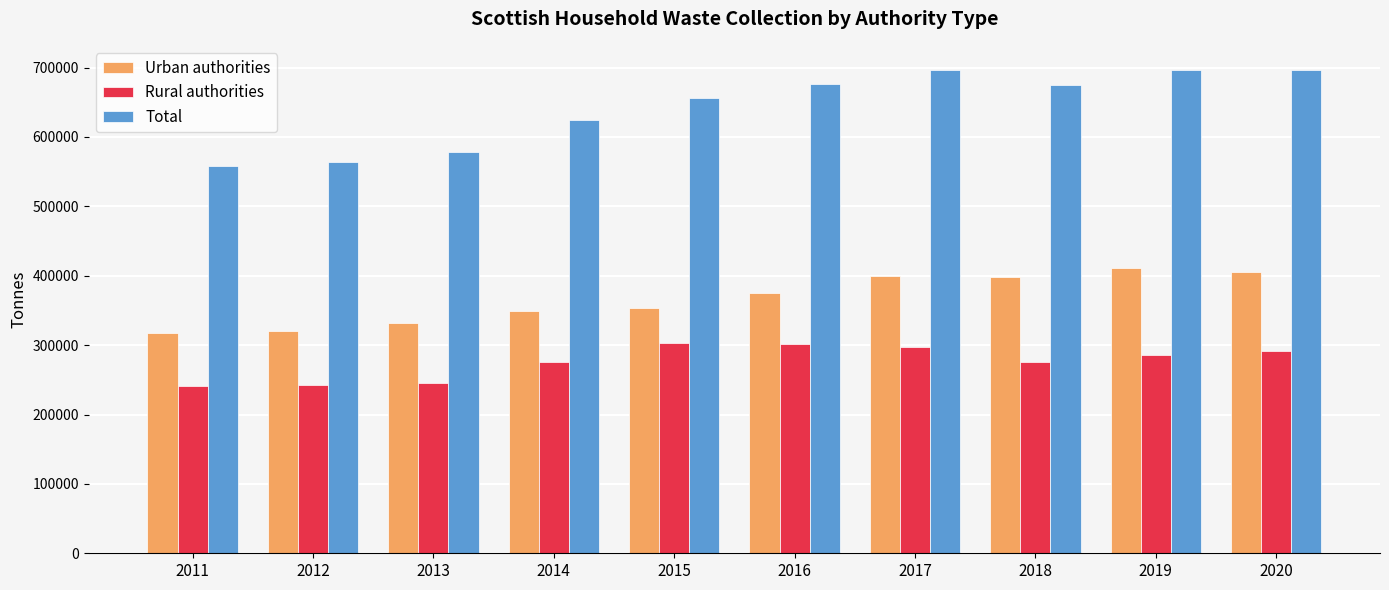

The Rural authorities series shows 509303.3 at 2016. True or false?

False